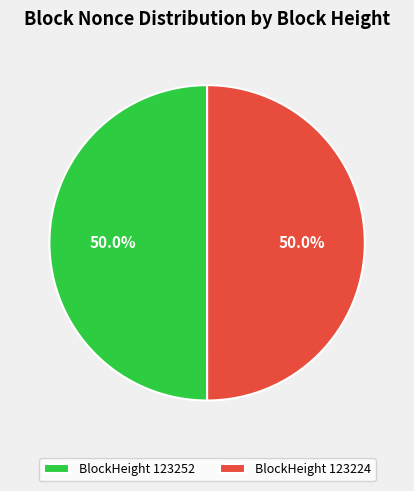

Approximately how many times larger is the value at BlockHeight 123252 compared to BlockHeight 123224?

1.0